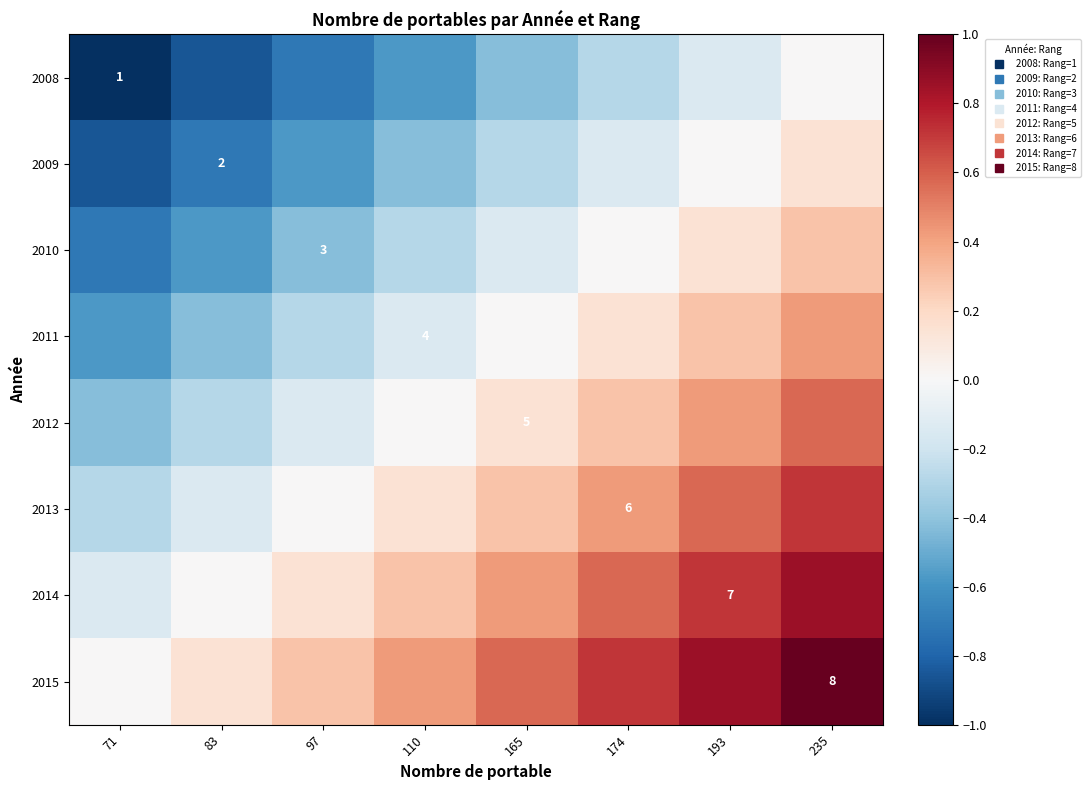

How many series are shown in this chart?

8